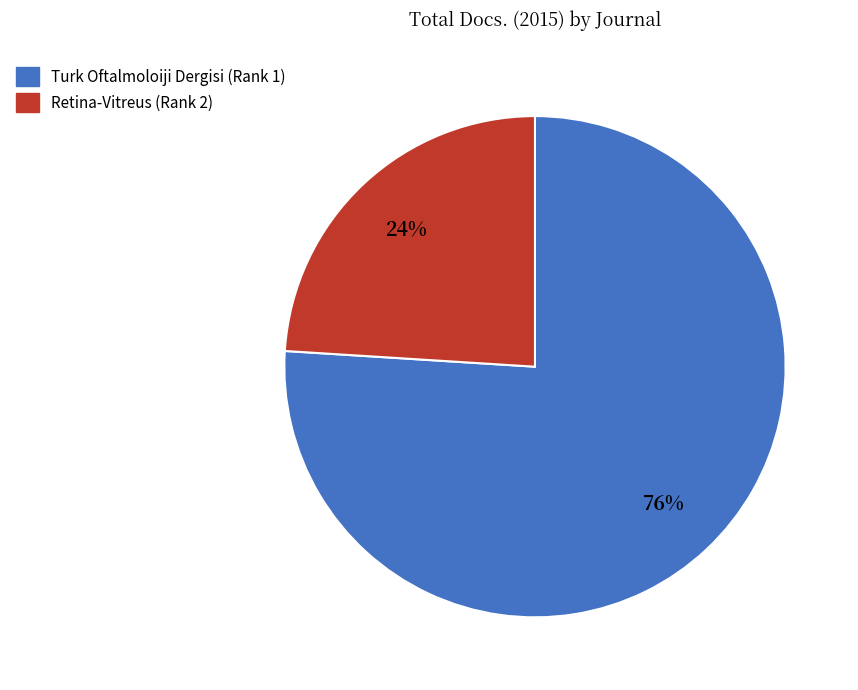

To the nearest percent, what portion does Retina-Vitreus (Rank 2) represent?

24%